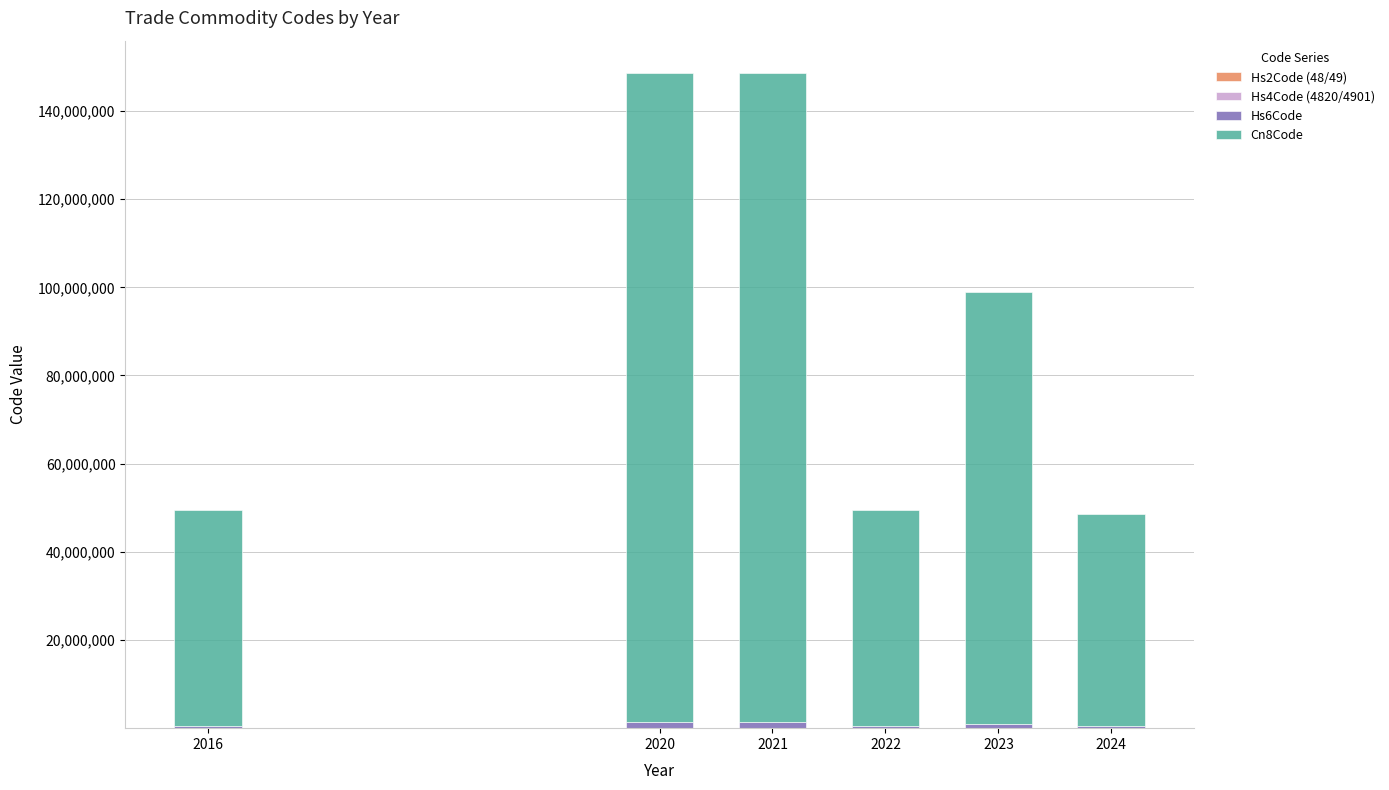

What is the total value across all series at 2020?

148527169